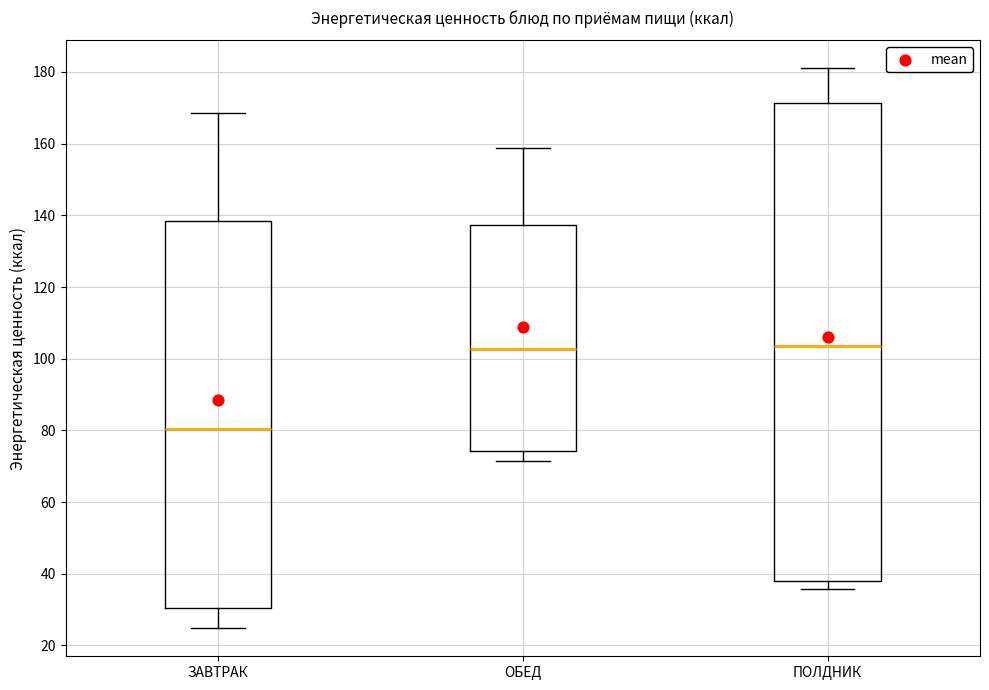

Where does the upper whisker of the box for ОБЕД end on the y-axis? The values are not printed on the chart, so give them approximately, as read against the axis.

158